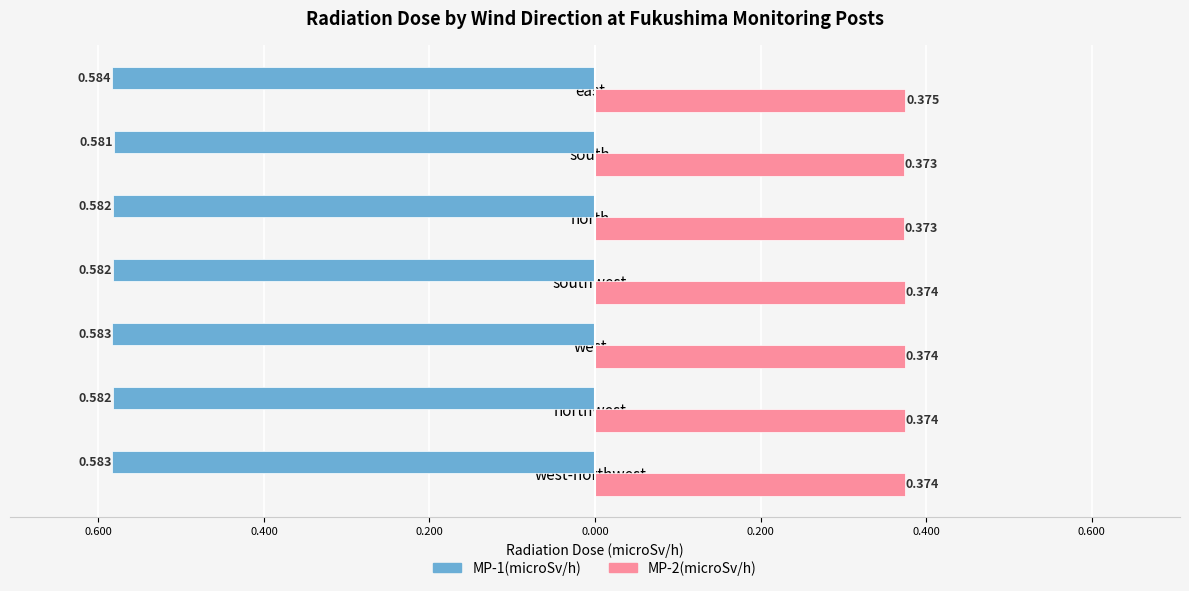

What is the value of the MP-1(microSv/h) bar at the 2nd from the left?

-0.6